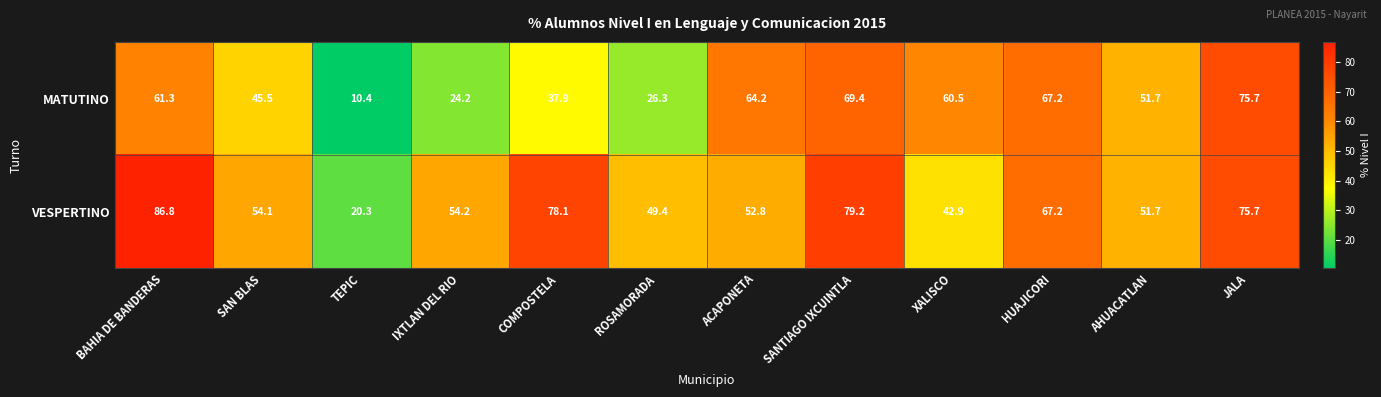

How many data points in VESPERTINO are above 54?

7